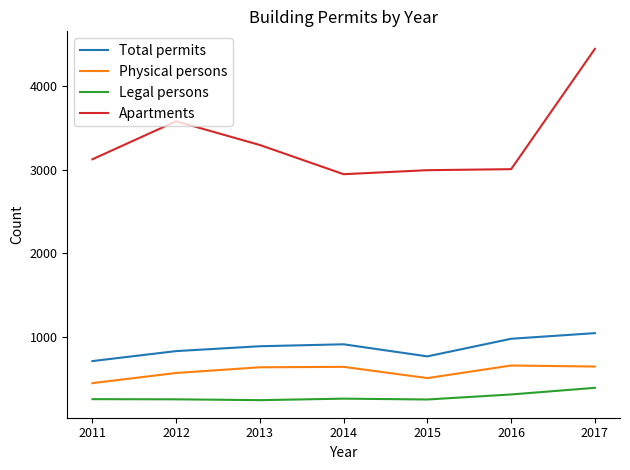

Which series has the widest spread of values?

Apartments